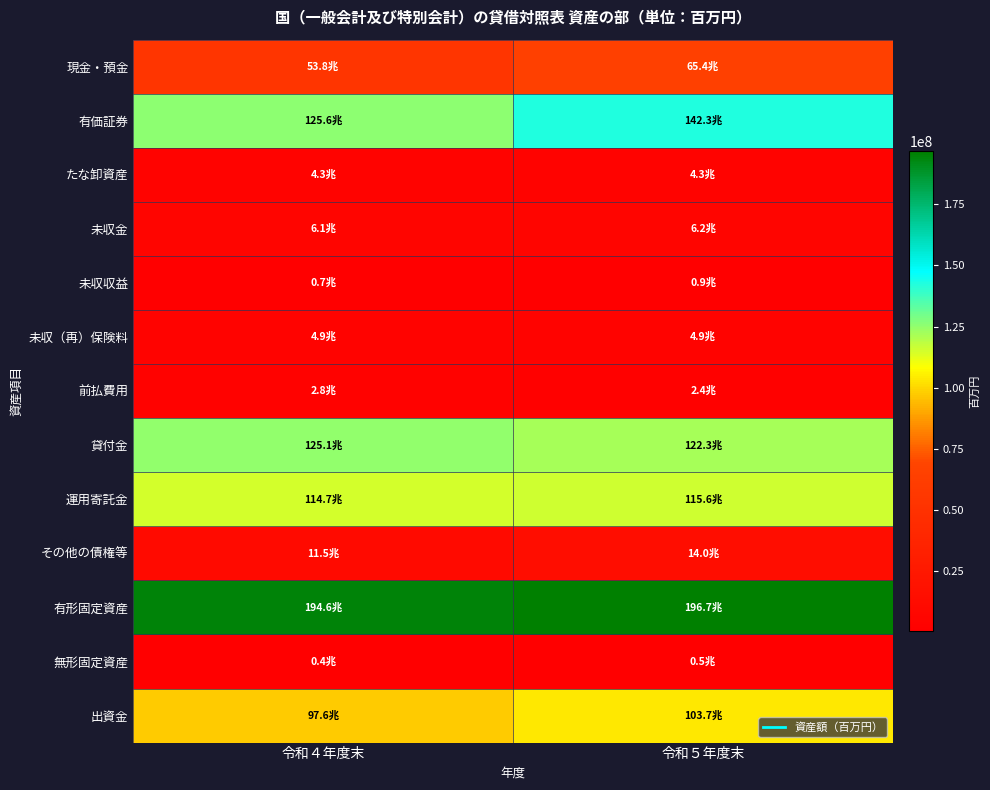

Between 令和４年度末 and 令和５年度末, which series saw the biggest shift?

有価証券